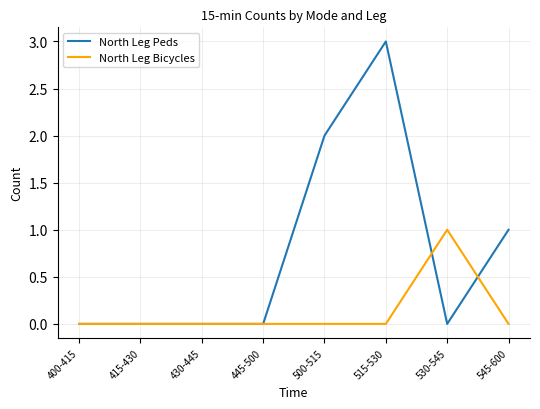

Between 515-530 and 545-600, which series saw the biggest shift?

North Leg Peds